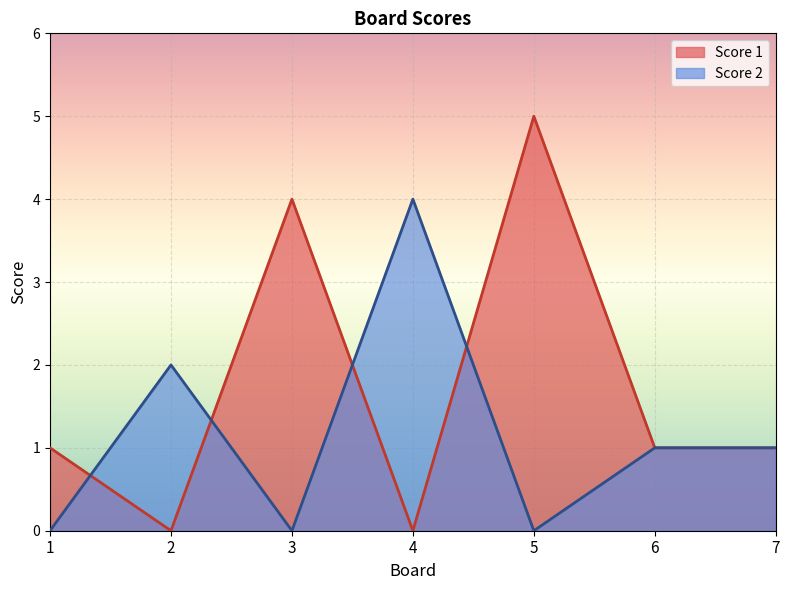

What is the sum of the Score 2 values at 7 and 1?

1